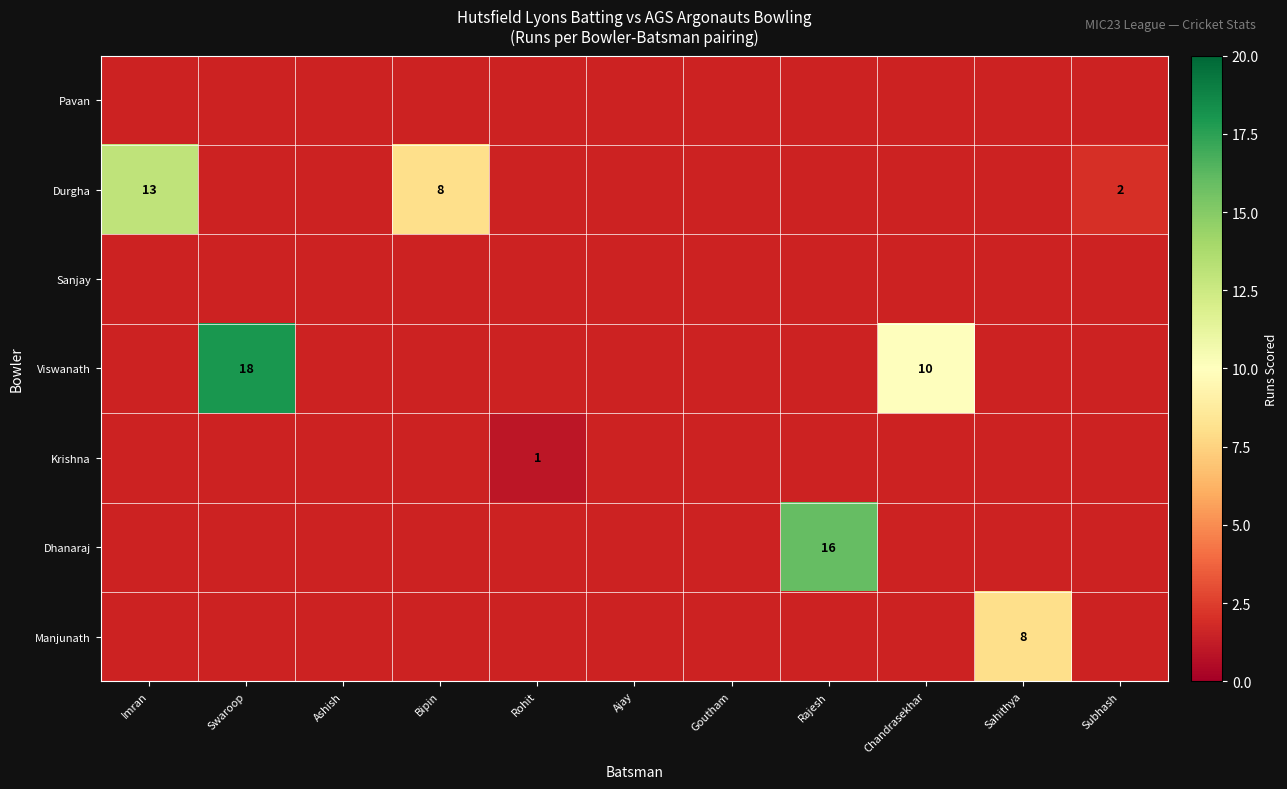

Between Ajay and Ashish, which is larger?

Ashish